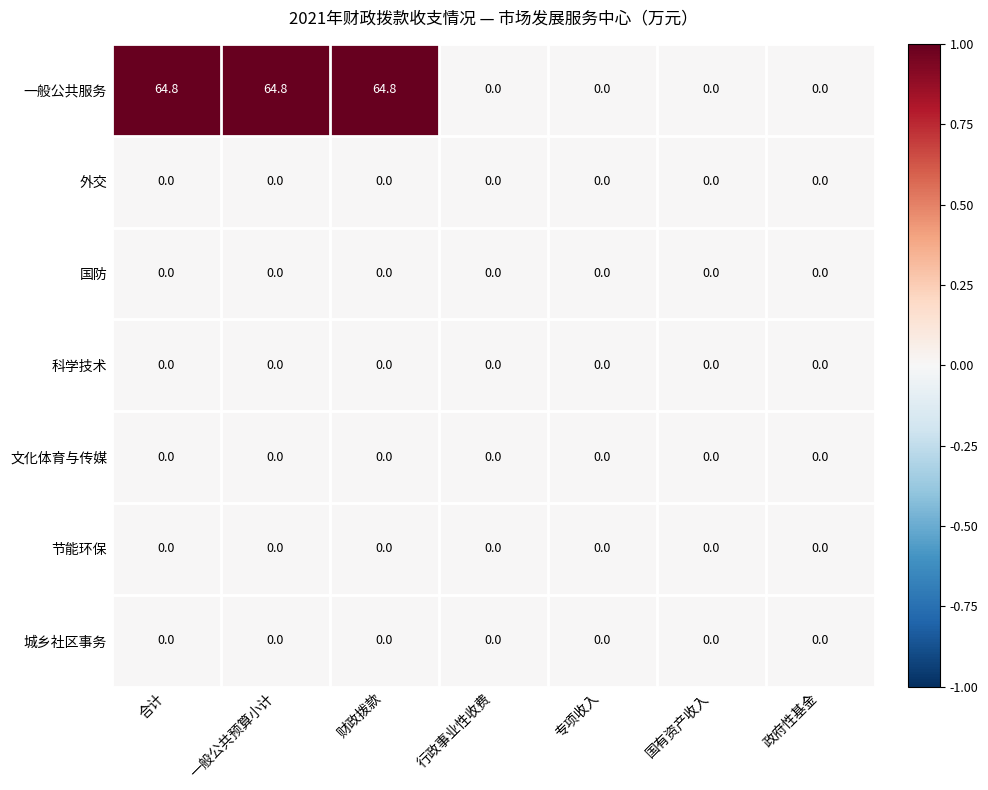

Count the number of categories in the chart.

7